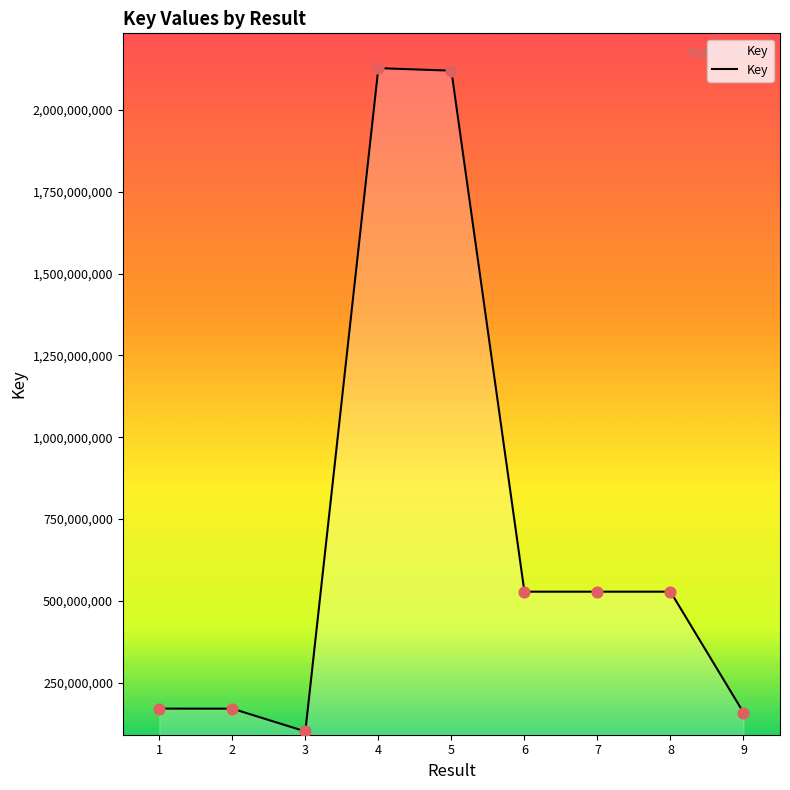

What is the ratio of the value at 1 to the value at 4?

0.1